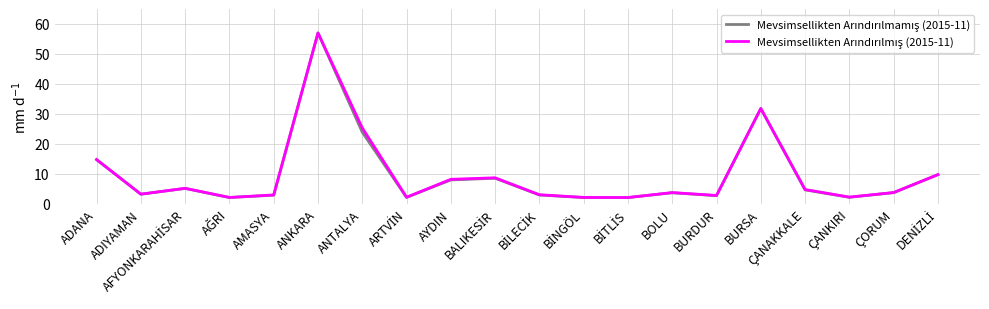

What position from the left is ADIYAMAN?

2